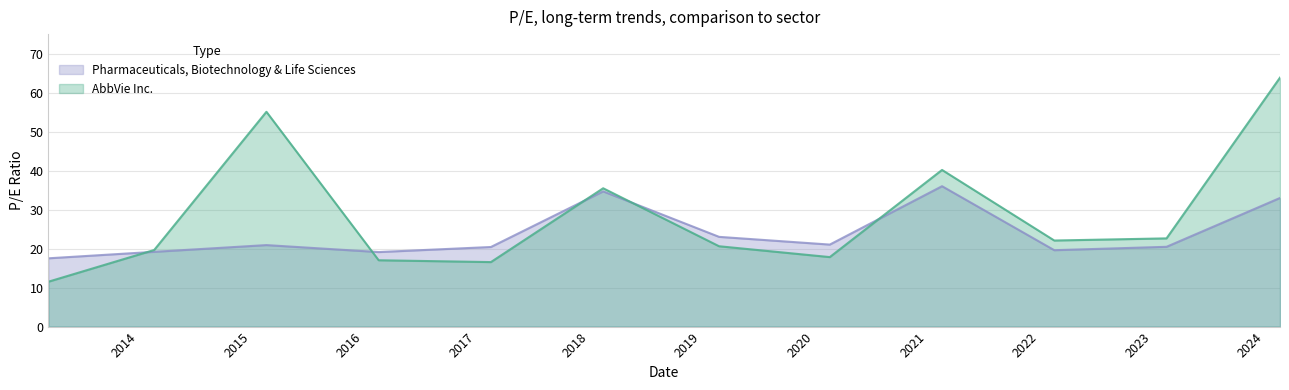

What value does the AbbVie Inc. series have at 2015-02-20?

55.1